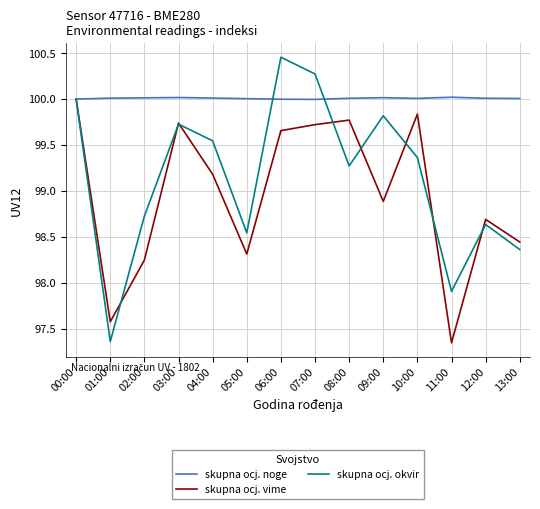

Where does the skupna ocj. okvir series first go above 99?

00:00